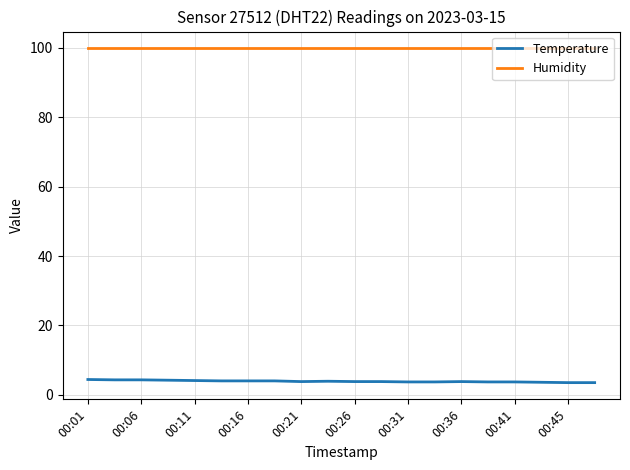

What is the average value of the Humidity series?

99.9